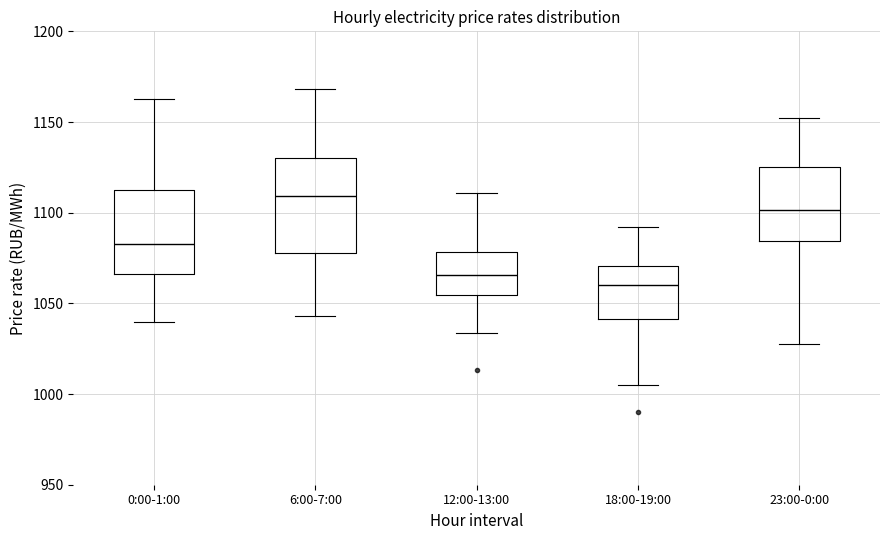

Reading left to right, transcribe this box plot: for each box, give where its median line is, the range the box spans, and where its two whiskers end, as read against the y-axis. The values are not printed on the chart, so give them approximately, as read against the axis.

0:00-1:00: median 1085, box 1065 to 1110, whiskers 1040 to 1165
6:00-7:00: median 1110, box 1080 to 1130, whiskers 1045 to 1170
12:00-13:00: median 1065, box 1055 to 1080, whiskers 1035 to 1110
18:00-19:00: median 1060, box 1040 to 1070, whiskers 1005 to 1090
23:00-0:00: median 1100, box 1085 to 1125, whiskers 1025 to 1150